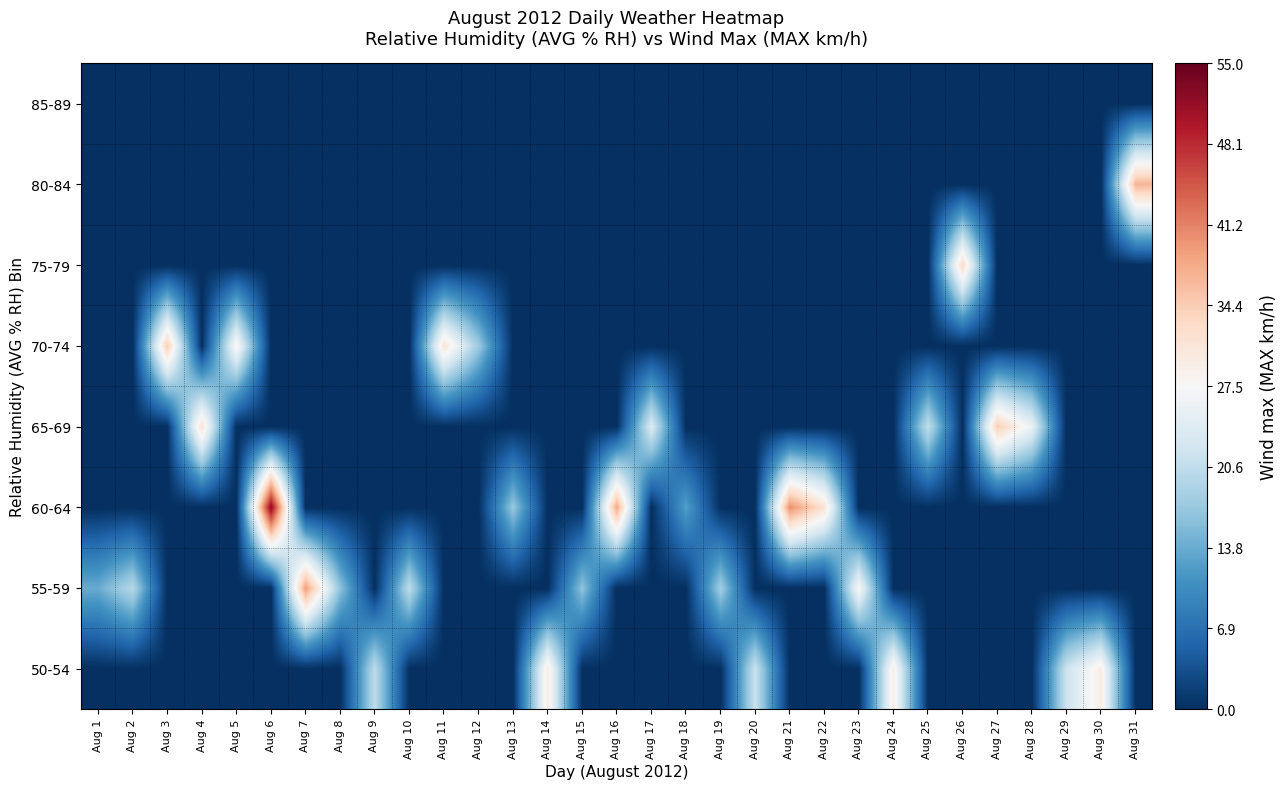

Between Aug 29 and Aug 26, which is larger?

Aug 29